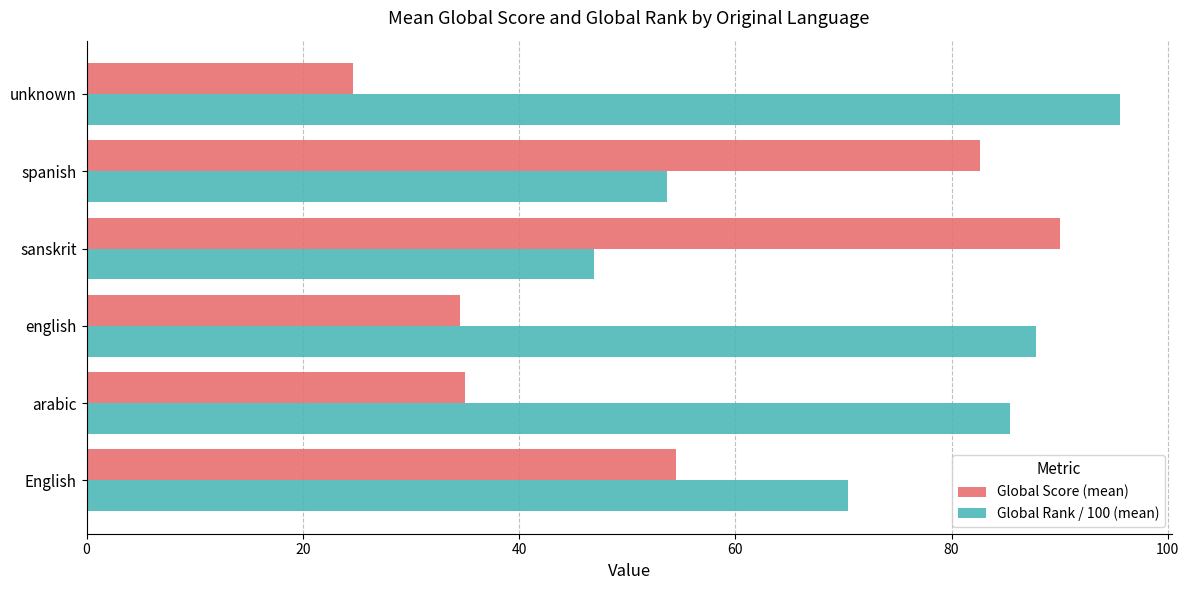

What is the spread (max minus min) of values at sanskrit?

43.0